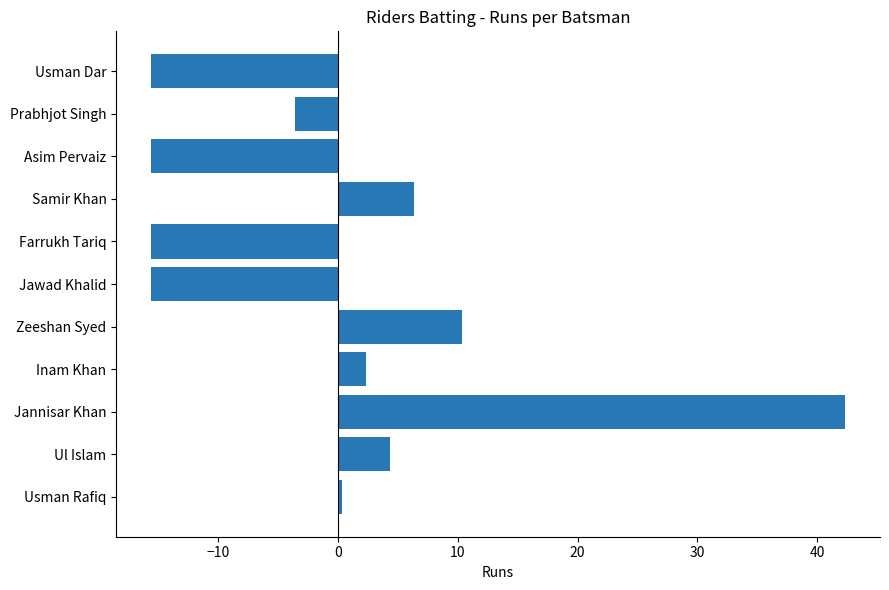

Does the chart contain any negative values?

Yes